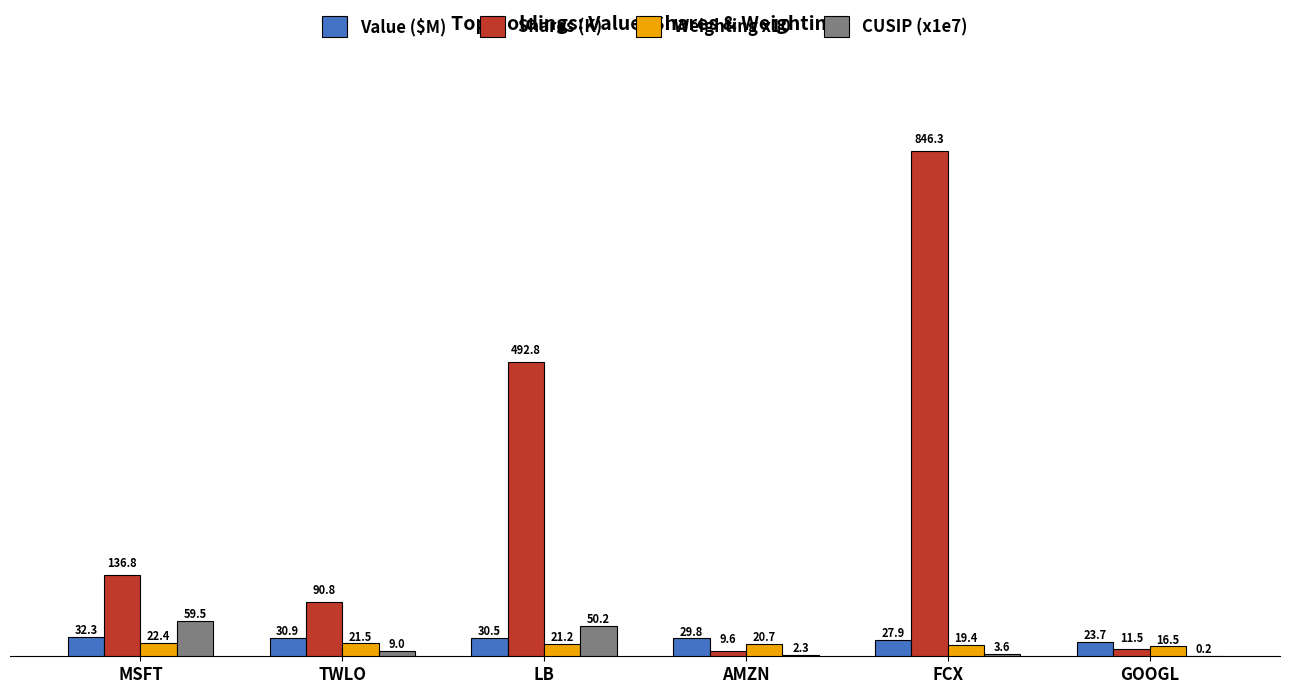

Where does the Value ($M) series first go above 30?

MSFT